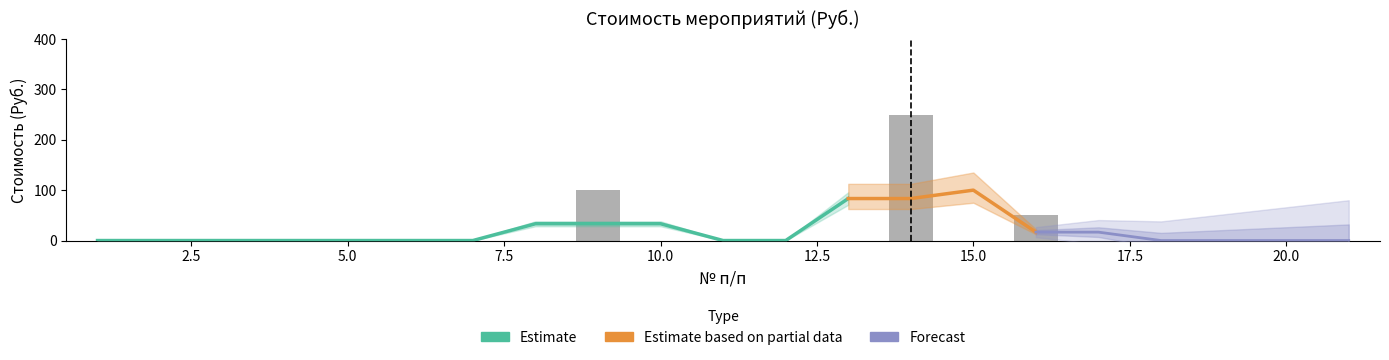

Reading left to right, extract all data points from this chart.

0	0	0	0	0	0	0	0	100	0	0	0	0	250	0	50	0	0	0	0	0